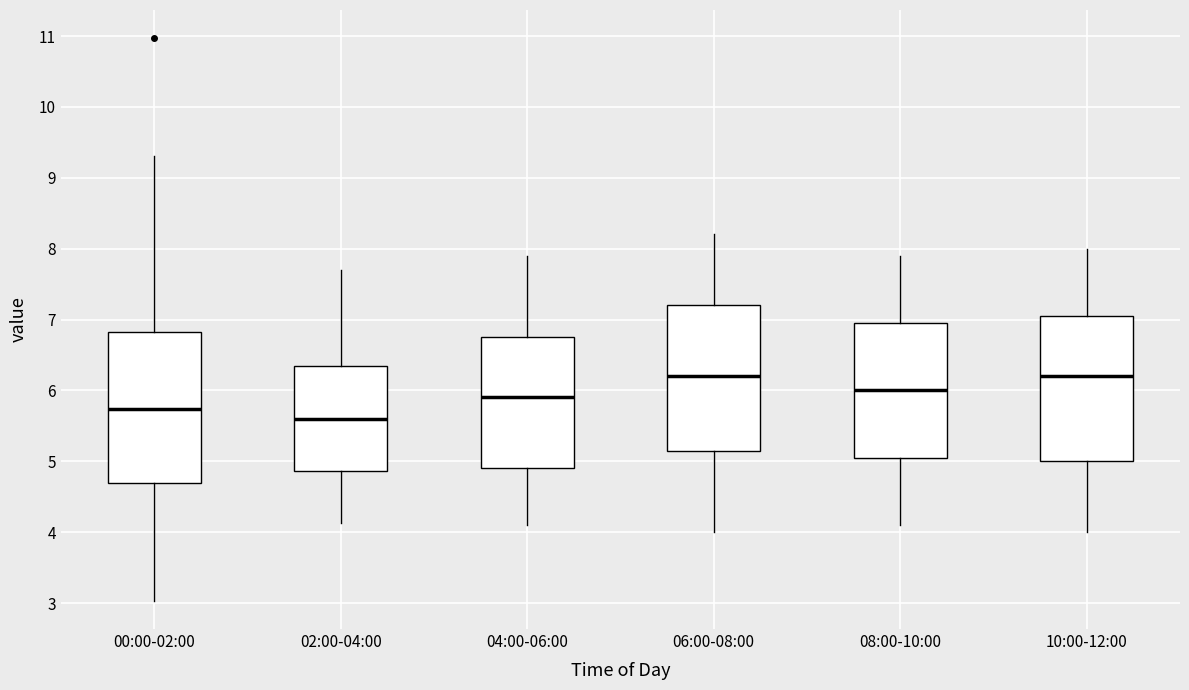

Reading left to right, read every box against the y-axis: the position of its median line, the range the box covers, and the ends of its whiskers. The values are not printed on the chart, so give them approximately, as read against the axis.

00:00-02:00: median 5.7, box 4.7 to 6.8, whiskers 3.0 to 9.3
02:00-04:00: median 5.6, box 4.9 to 6.3, whiskers 4.1 to 7.7
04:00-06:00: median 5.9, box 4.9 to 6.8, whiskers 4.1 to 7.9
06:00-08:00: median 6.2, box 5.2 to 7.2, whiskers 4.0 to 8.2
08:00-10:00: median 6.0, box 5.1 to 7.0, whiskers 4.1 to 7.9
10:00-12:00: median 6.2, box 5.0 to 7.1, whiskers 4.0 to 8.0